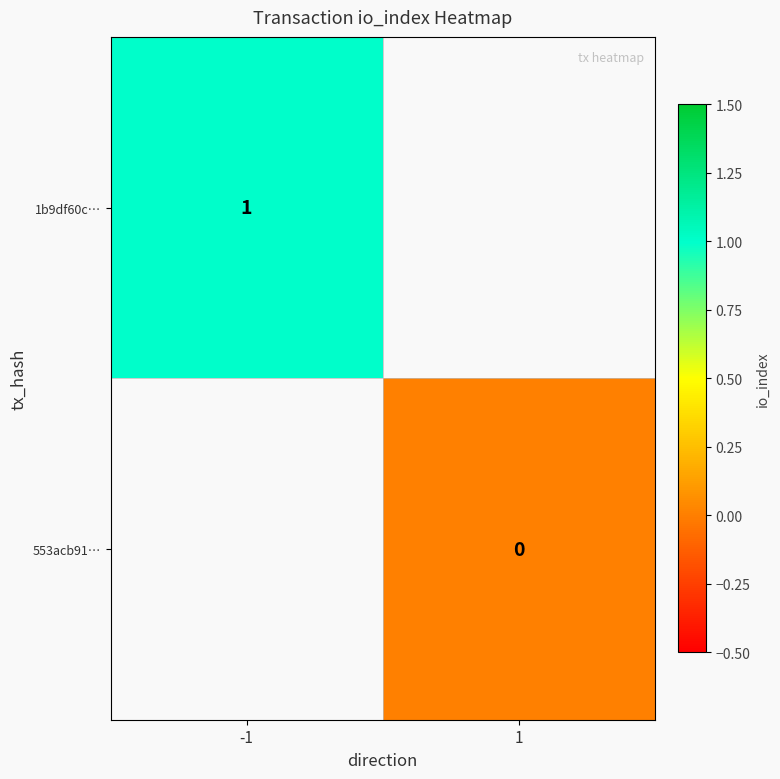

Is the value of 553acb91… at 1 greater than the value of 1b9df60c… at -1?

No